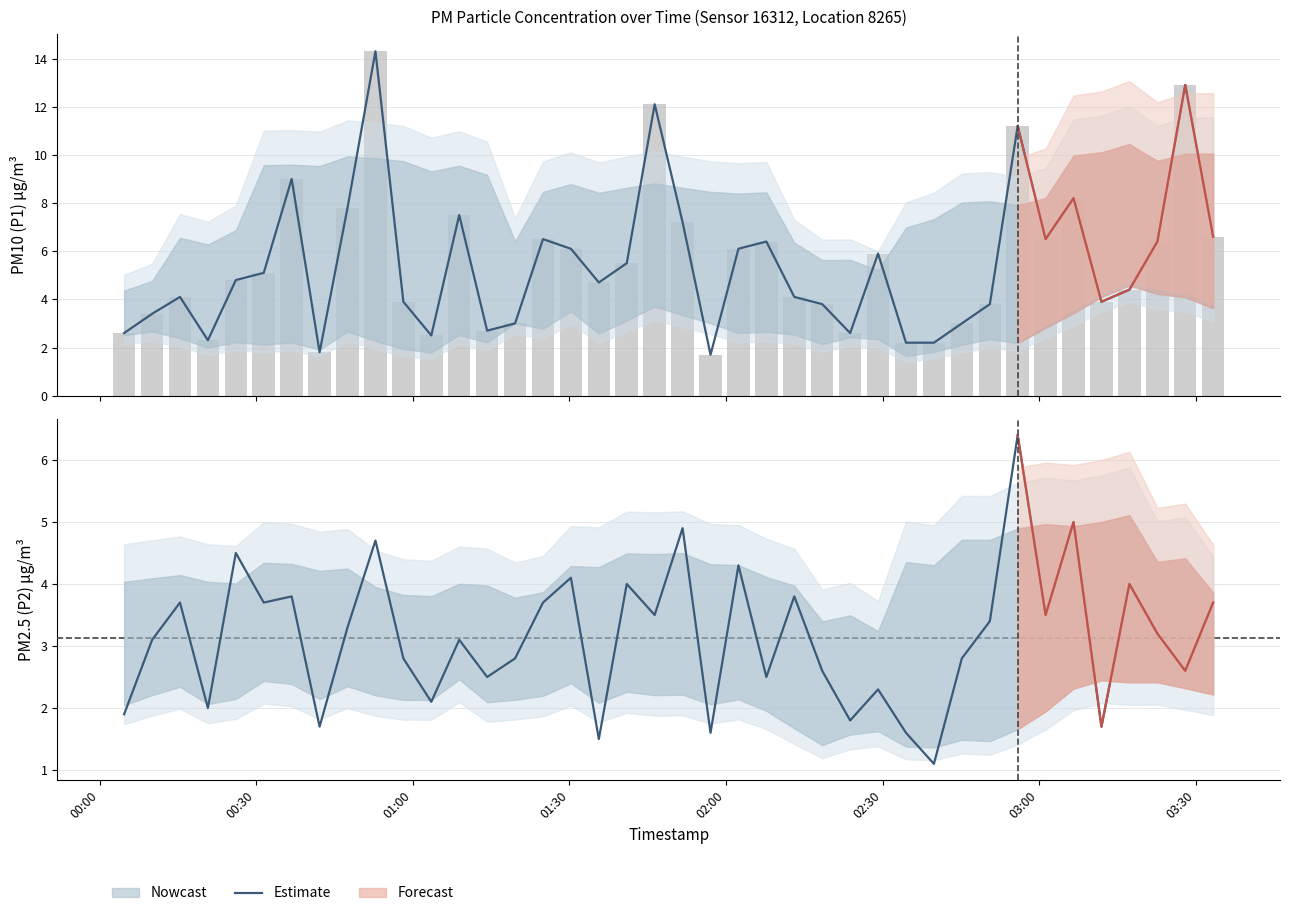

What is the average value?

3.1